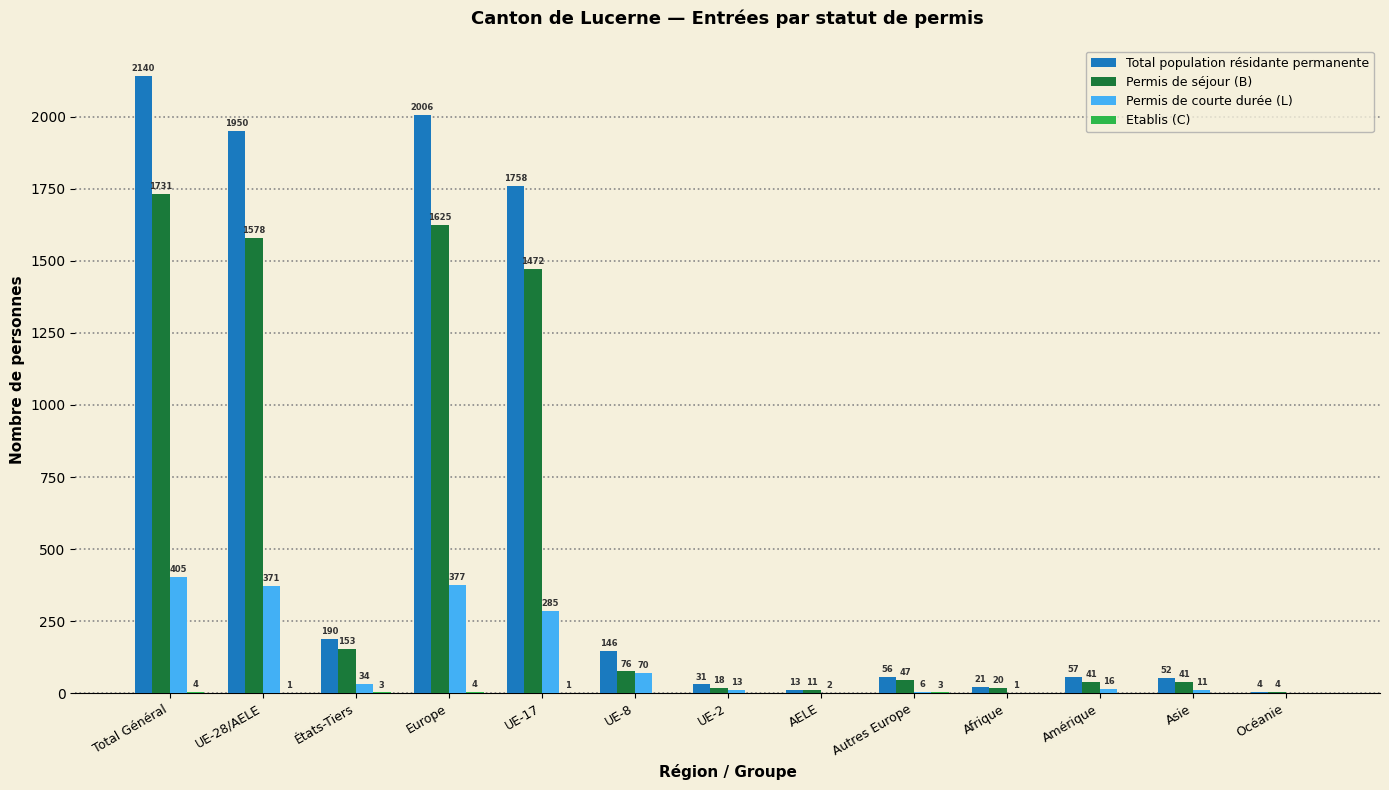

Between Total Général and UE-28/AELE, which series saw the biggest shift?

Total population résidante permanente